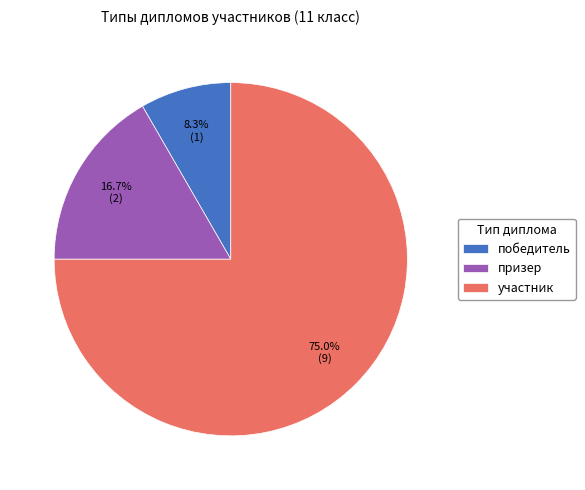

Which category has the smallest portion of the pie?

победитель